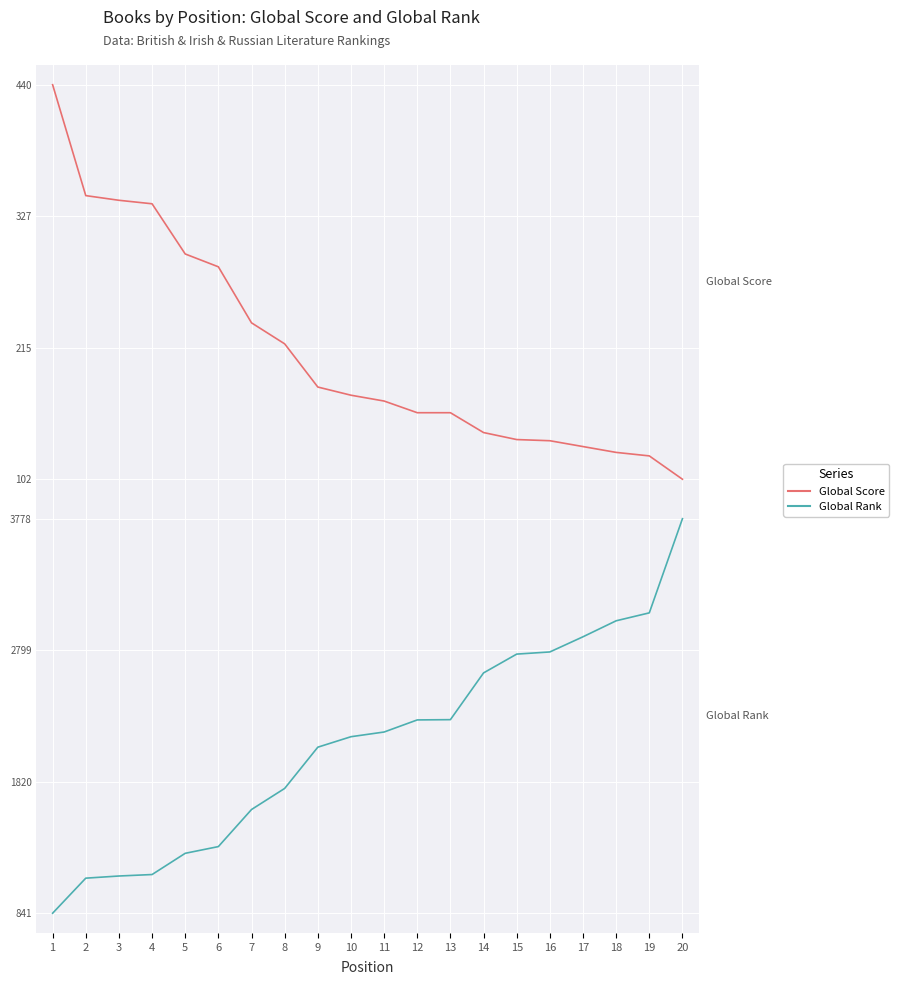

True or false: Global Rank and Global Score cross at least once.

False